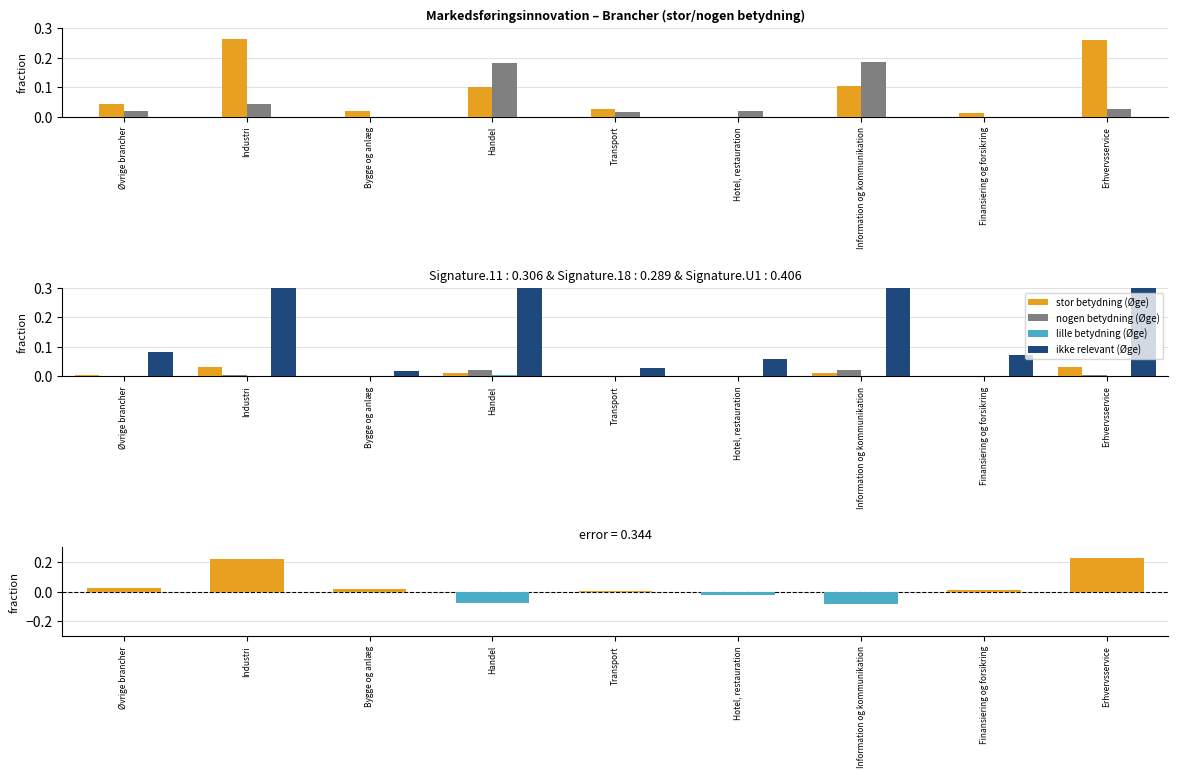

What is the label of the 8th bar from the right?

Industri